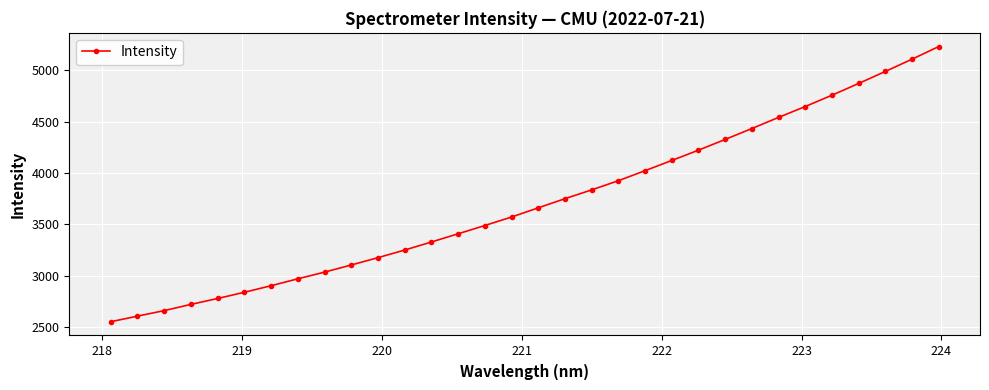

What is the smallest value displayed?

2553.2